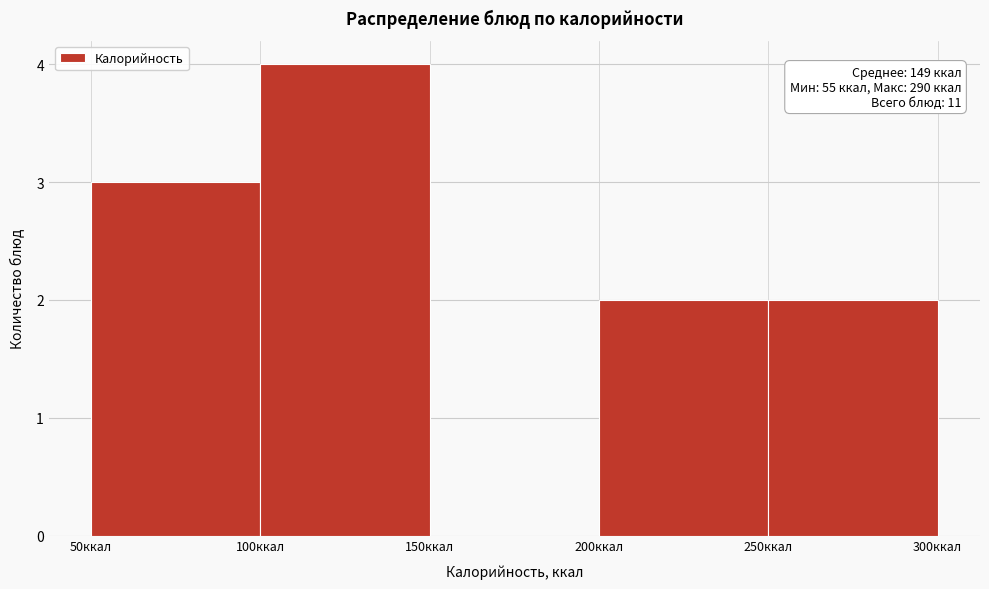

Which range on the x-axis has the tallest bar?

100 to 150